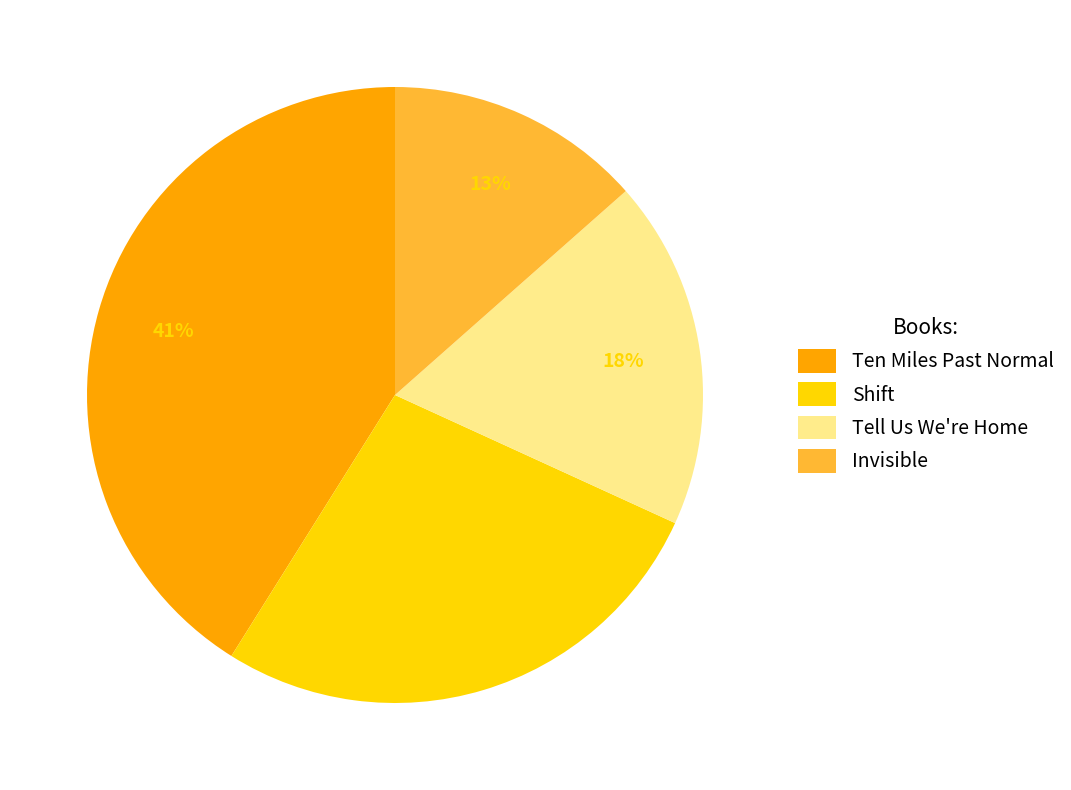

To the nearest percent, what percentage of the pie is Tell Us We're Home?

18%